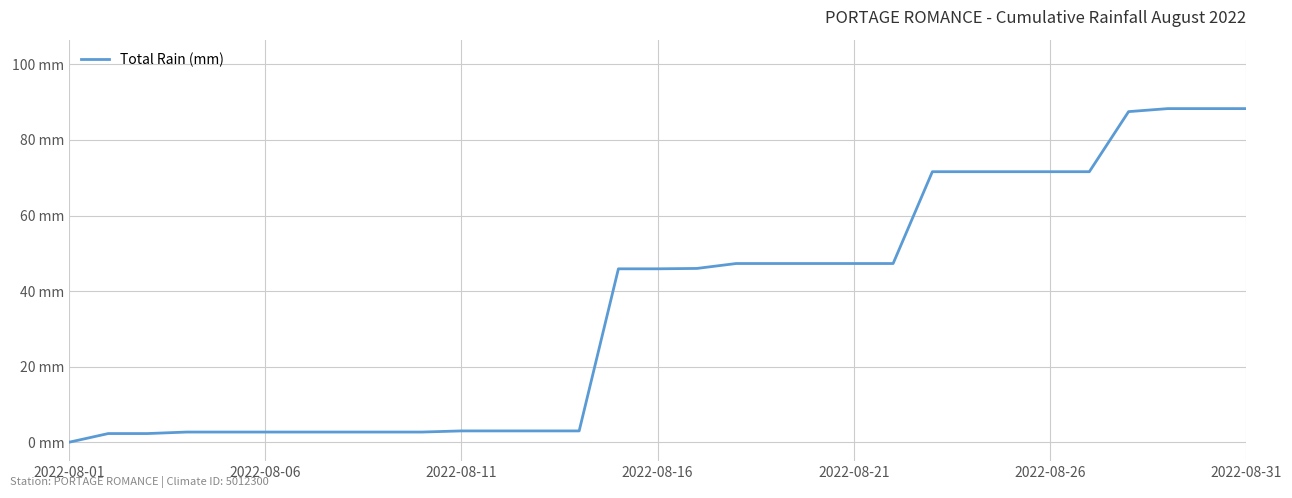

Does the chart display data point markers on the line(s)?

No